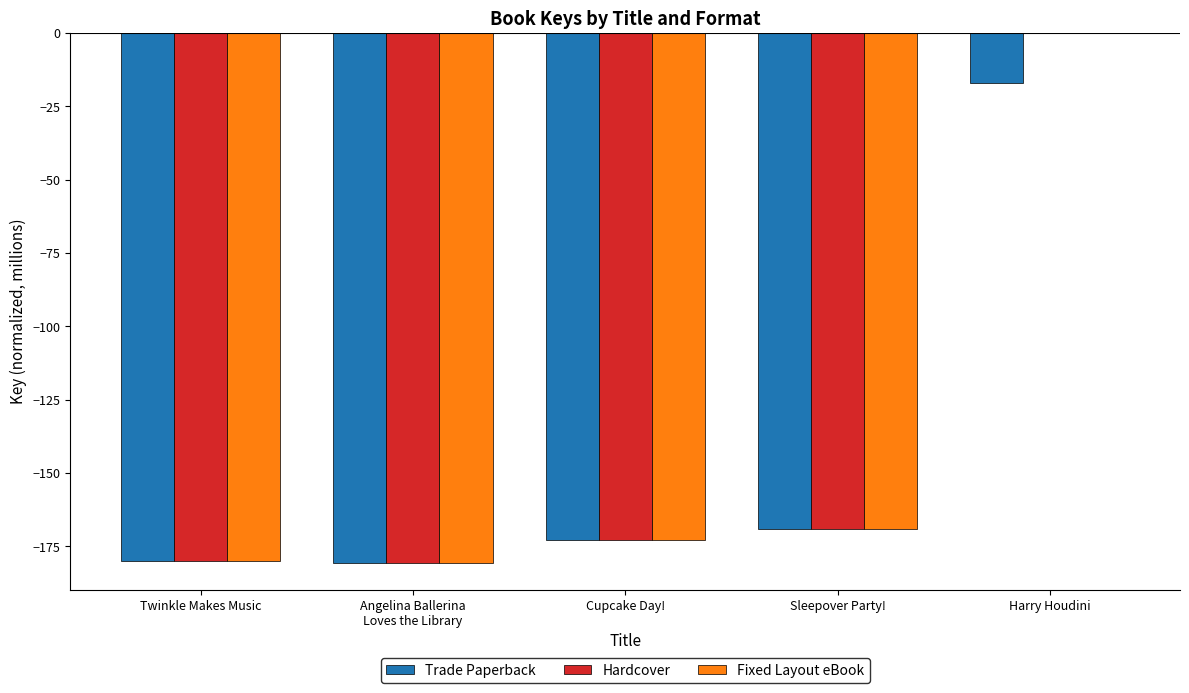

What is the total value across all series at Twinkle Makes Music?

-540.0